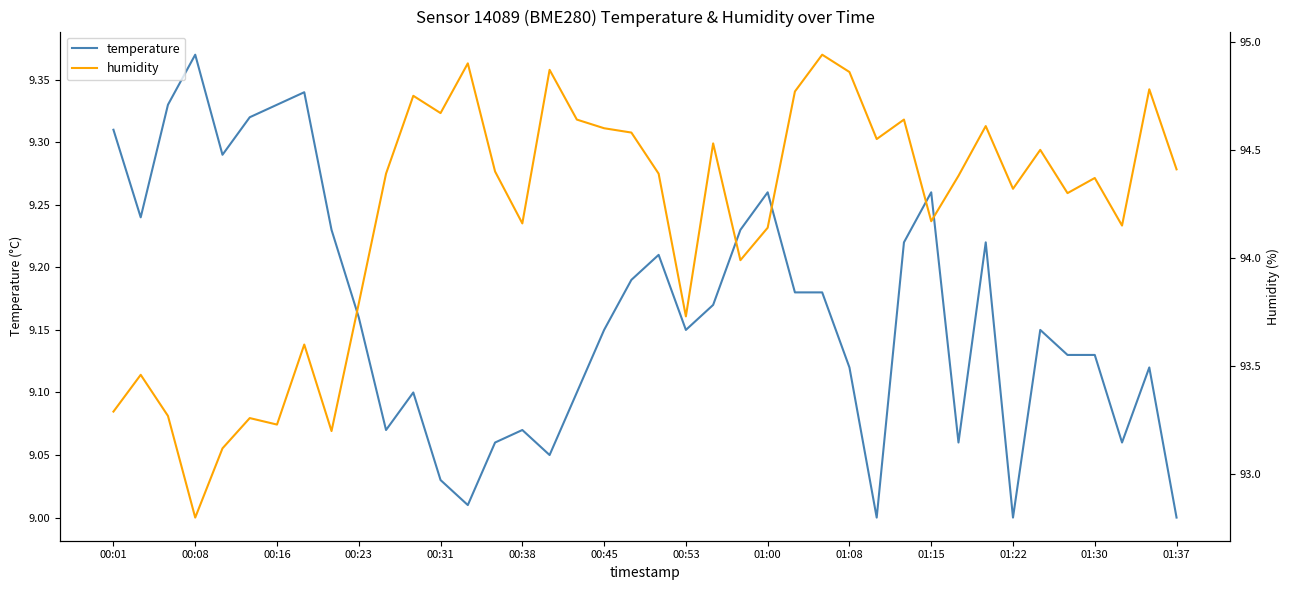

What is the smallest value displayed?

9.0